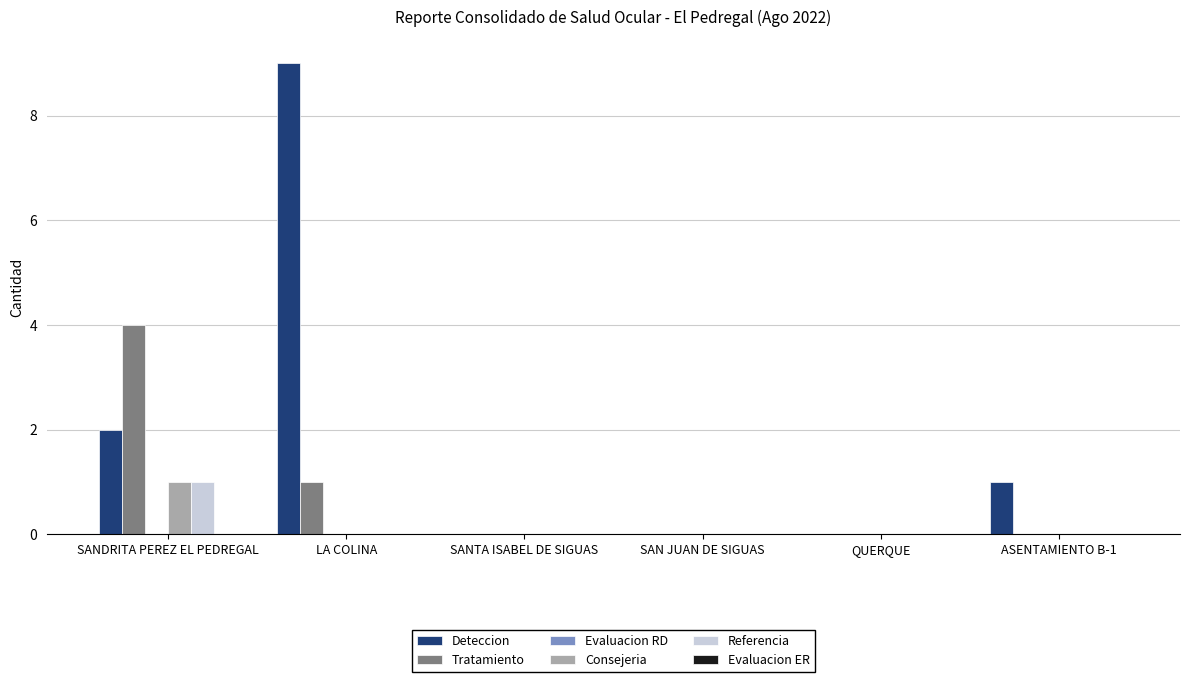

Which category has the highest value across all series?

LA COLINA